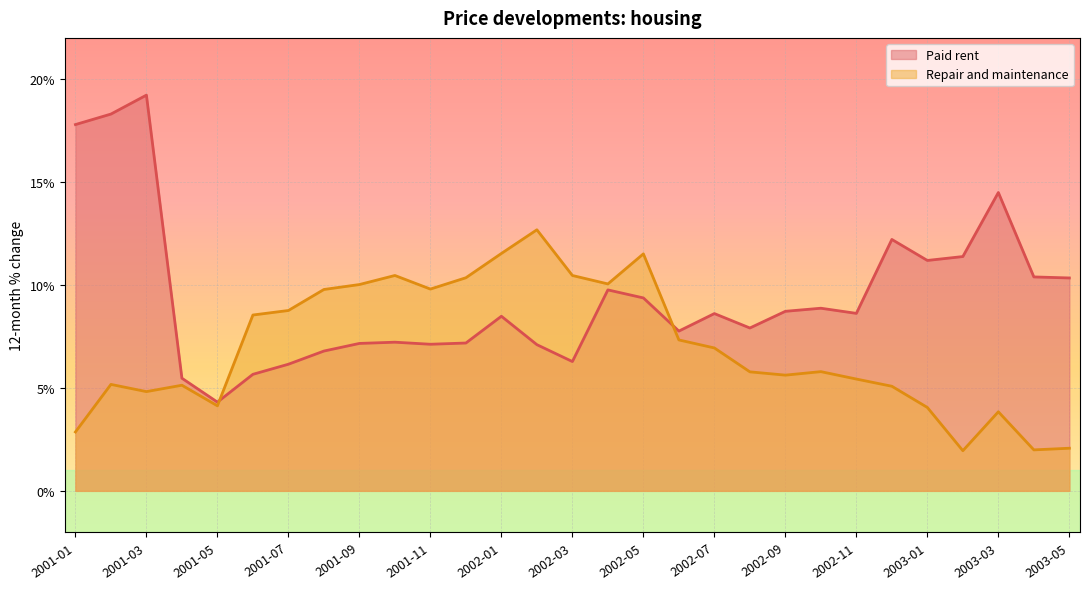

True or false: Paid rent has more than 0 points higher than both neighbors.

True